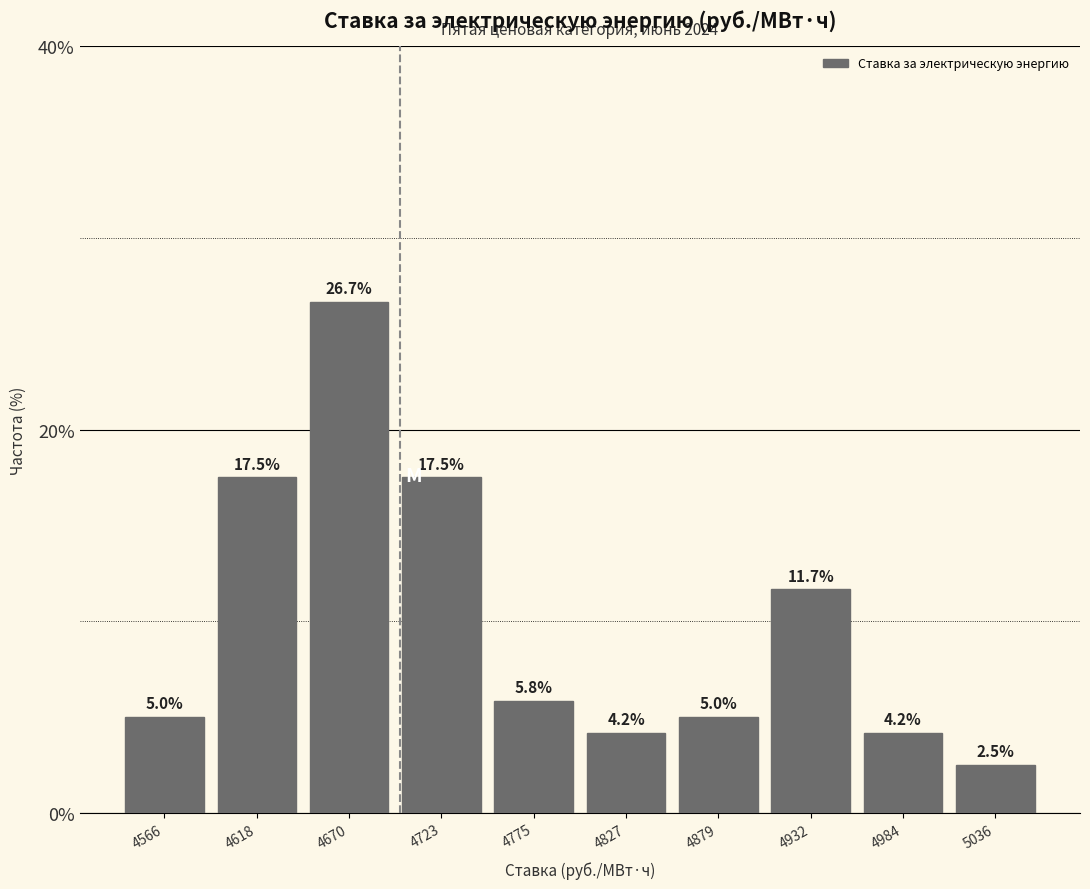

Reading left to right, transcribe this chart: for each bar, give the range it covers on the x-axis and its height. The bar edges are not printed on the chart, so give them approximately, as read against the axis.

4540 to 4590: 5.0
4590 to 4640: 17.5
4640 to 4700: 26.7
4700 to 4750: 17.5
4750 to 4800: 5.8
4800 to 4850: 4.2
4850 to 4910: 5.0
4910 to 4960: 11.7
4960 to 5010: 4.2
5010 to 5060: 2.5